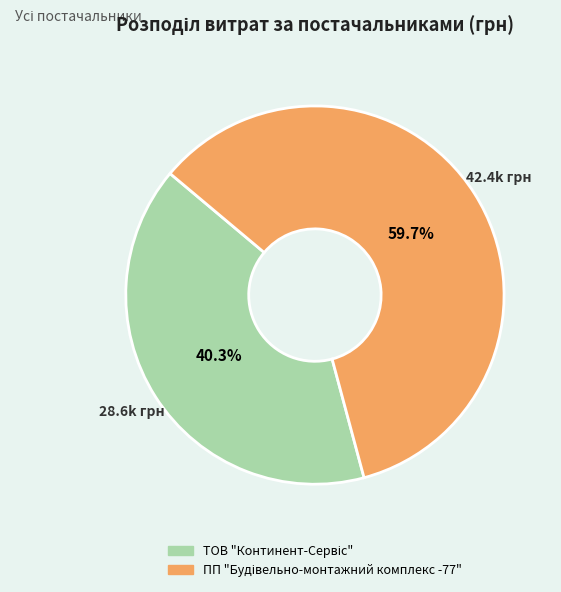

Is there a majority slice in this chart?

Yes